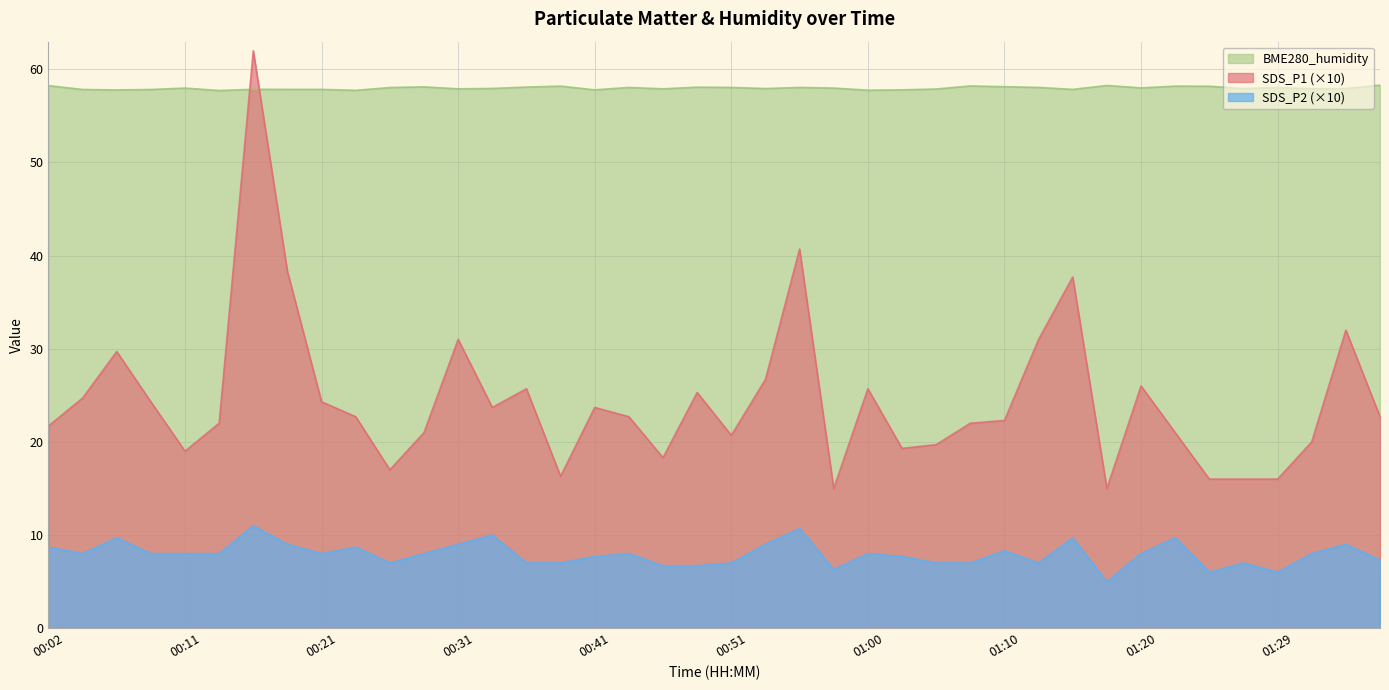

What is the difference between the maximum and minimum values in the SDS_P1 series?

47.0